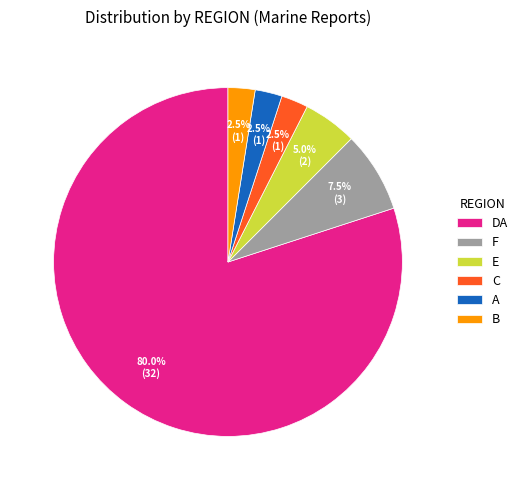

Which has a higher value, DA or C?

DA